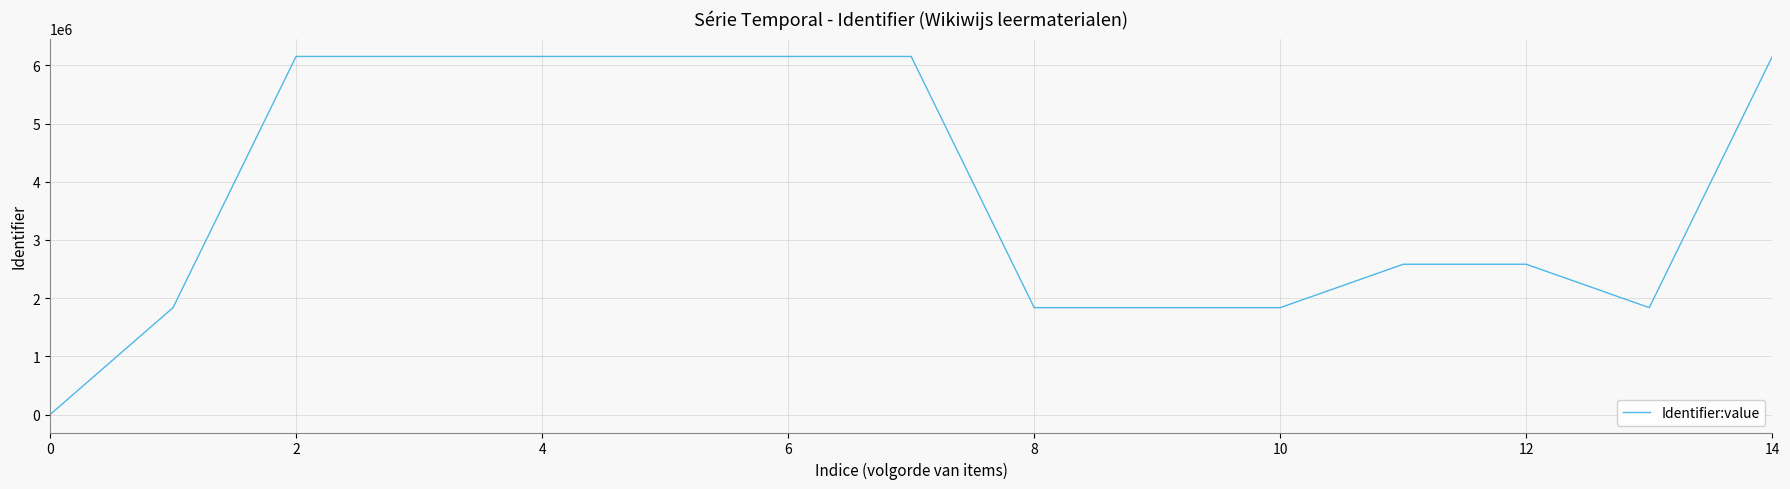

What is the difference between the maximum and minimum values?

6152292